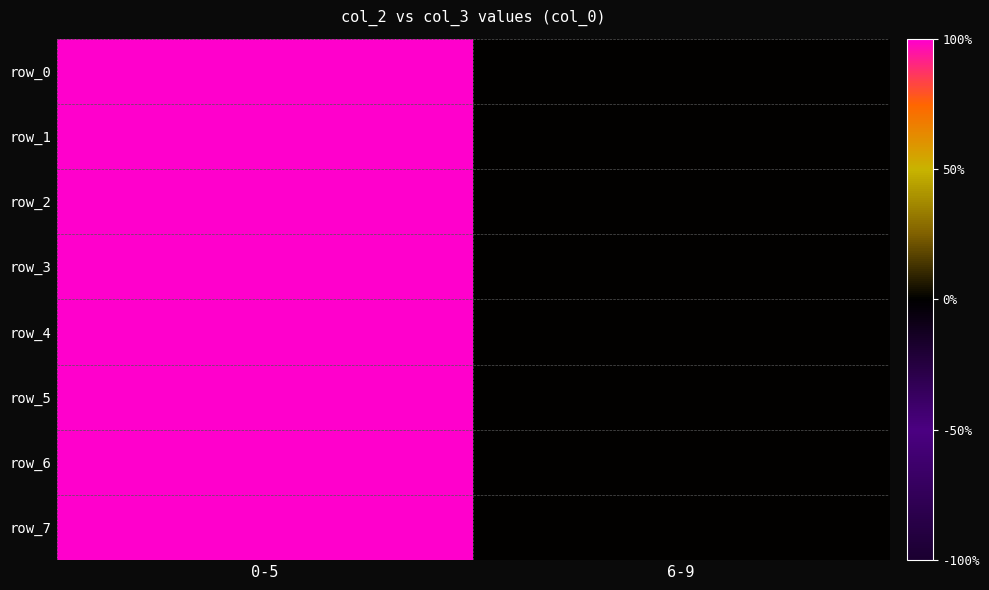

What is the difference between the row_4 values at 6-9 and 0-5?

1